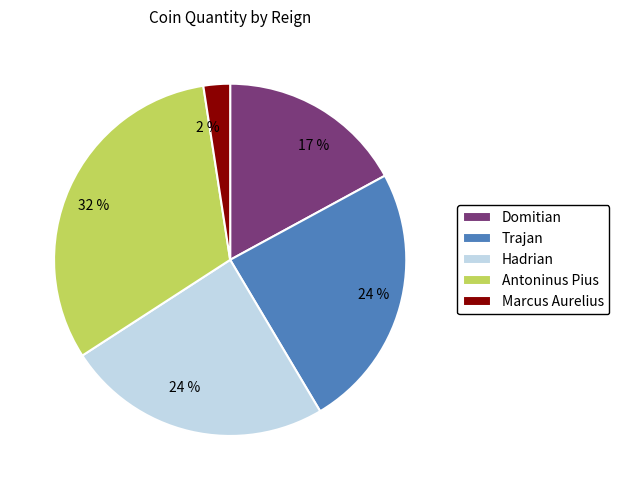

How many slices are in this pie chart?

5